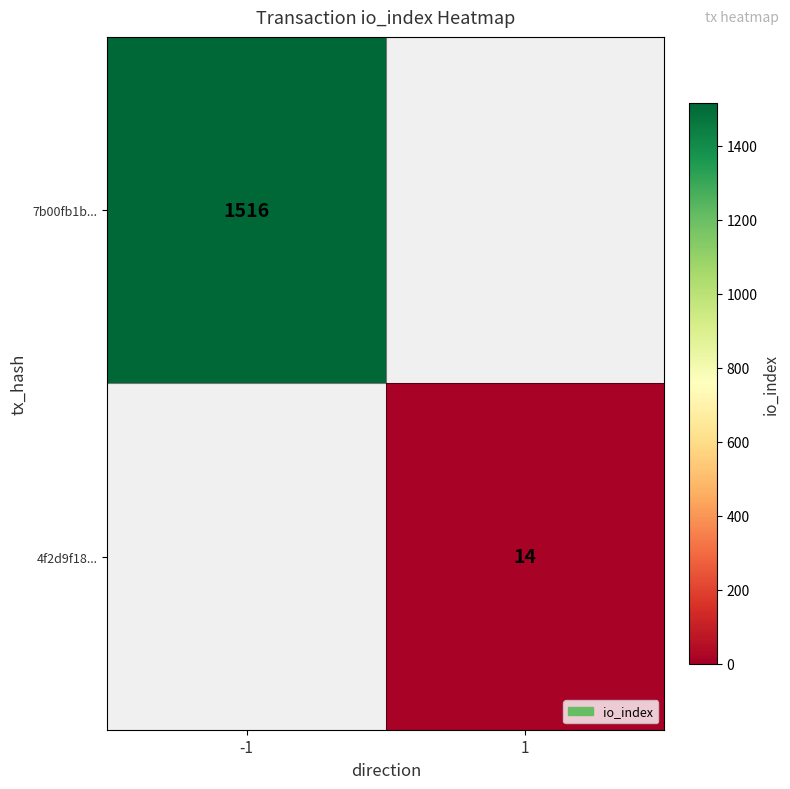

How many categories are shown in the chart?

2